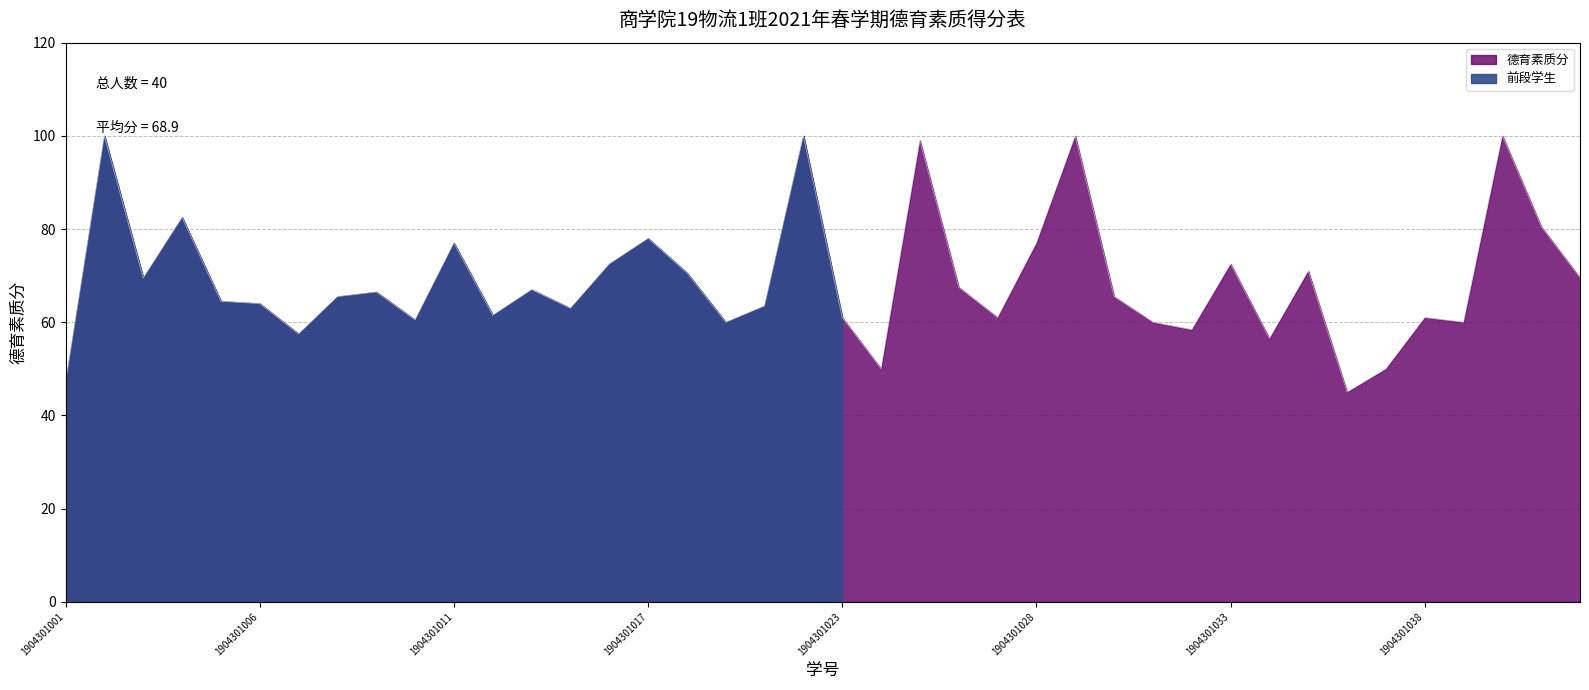

True or false: the data shows 64.5 at 1904301005.

True